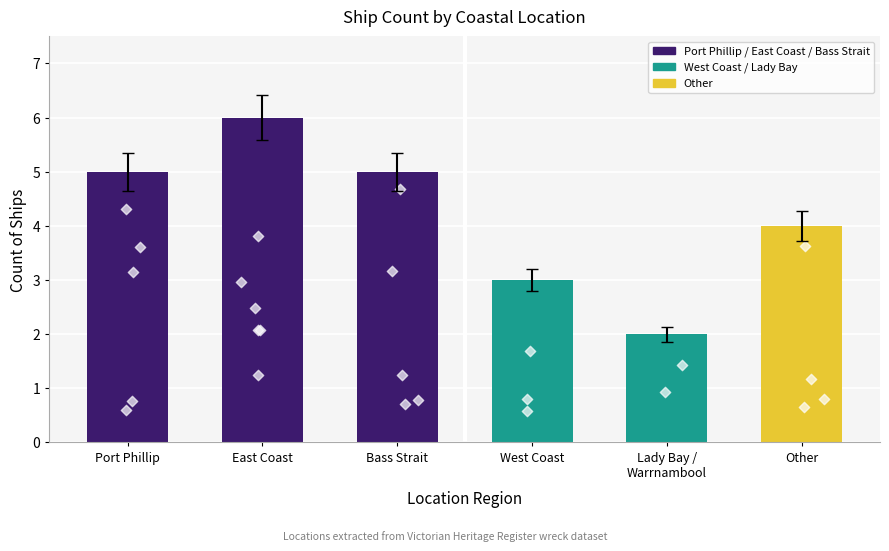

Approximately how many times larger is the value at West Coast compared to East Coast?

0.5